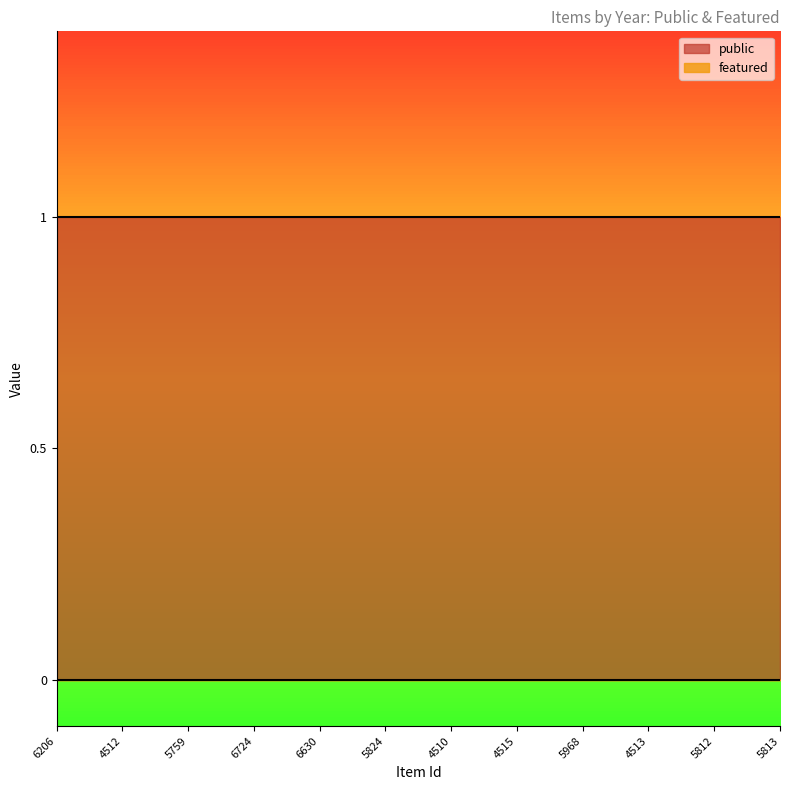

Does the chart display data point markers on the line(s)?

No